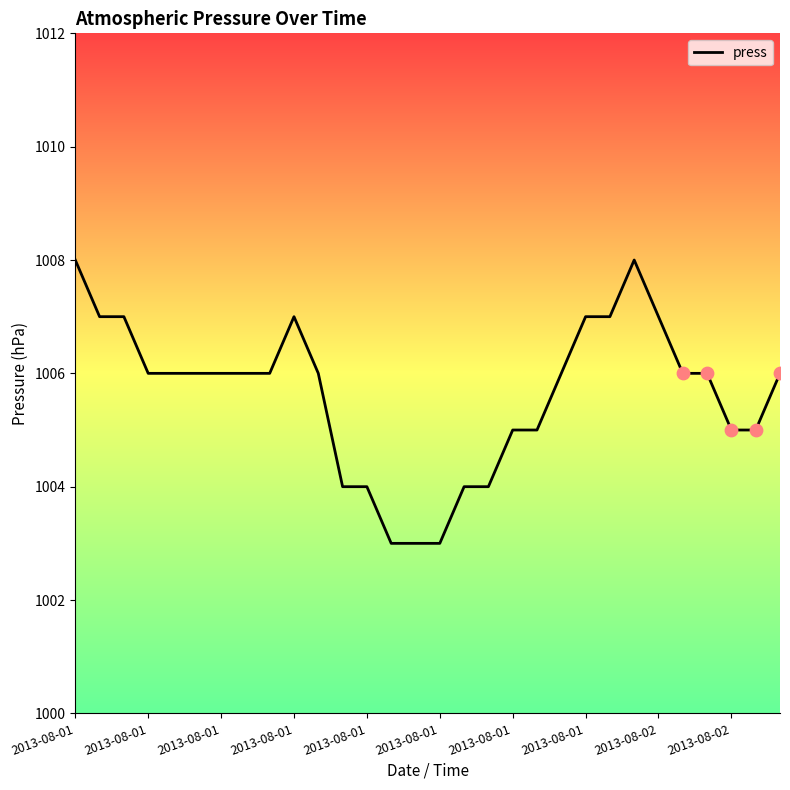

What is the minimum value shown in the chart?

1003